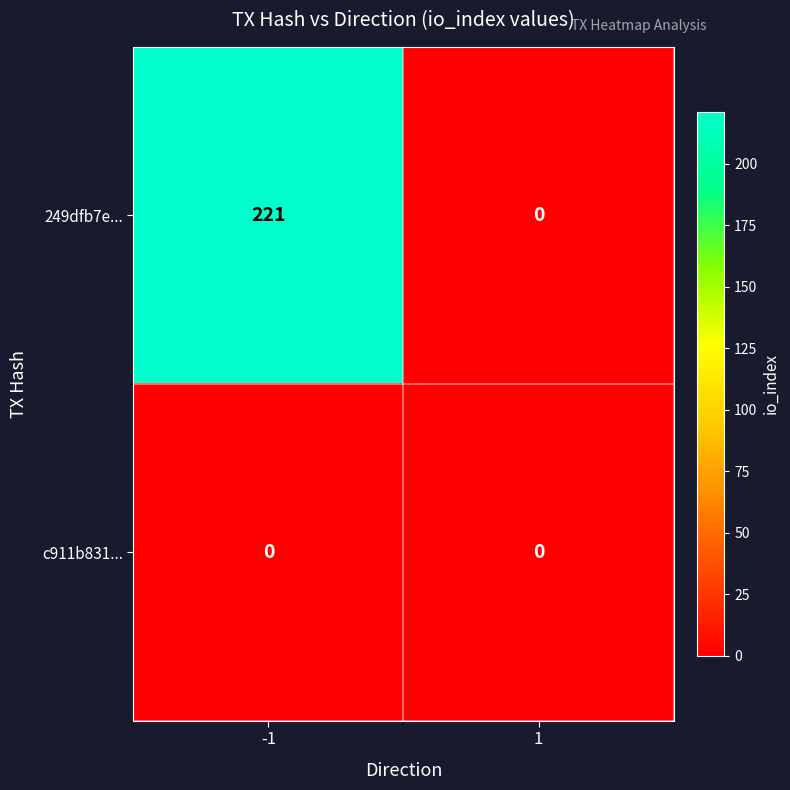

Which series has the largest range (max minus min)?

249dfb7e...